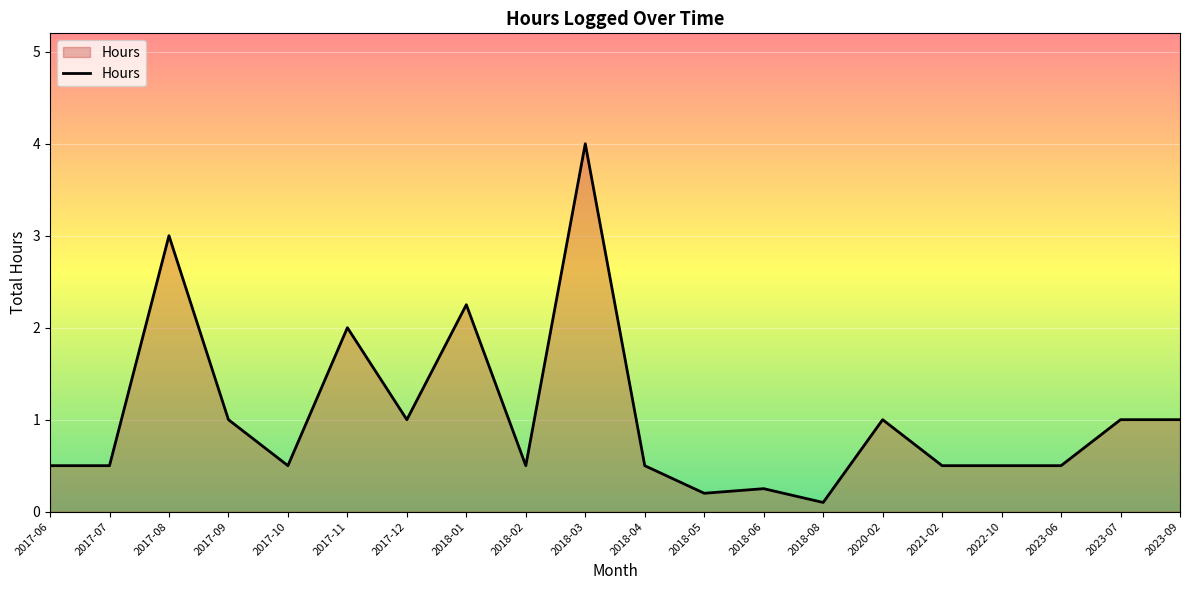

What is the difference between the maximum and minimum values?

3.9